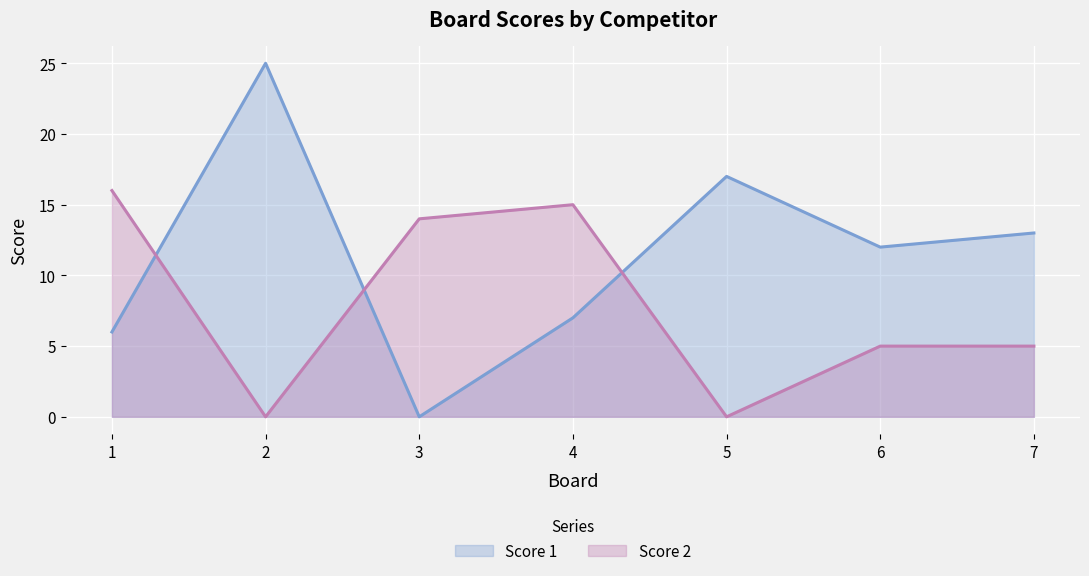

Rank the series by their average value, from highest to lowest.

Score 1, Score 2